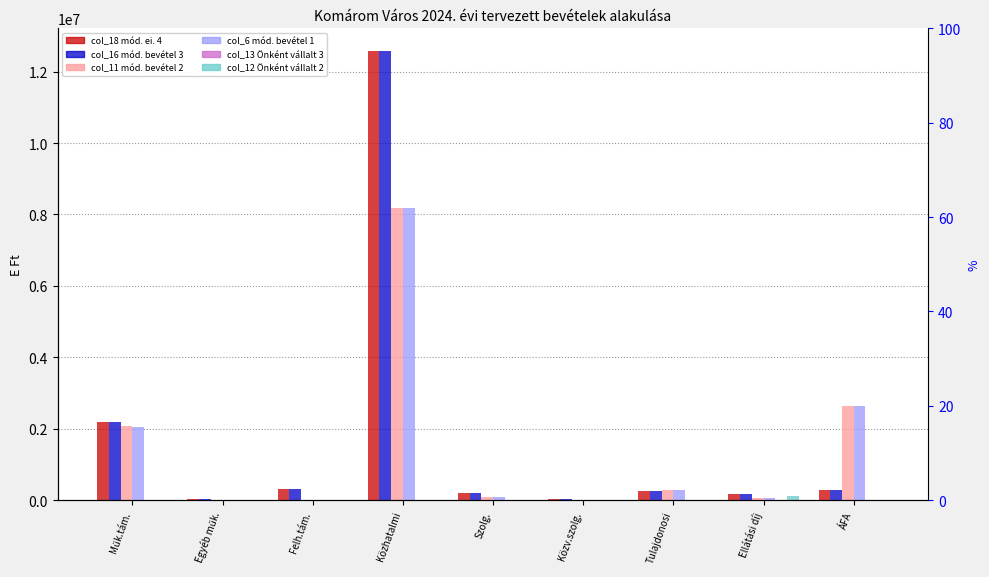

Reading left to right, what are all the values shown in this chart?

col_18 (mód. ei. 4): 2198847	27545	312239	12583298	187306	16393	260214	183310	278311
col_16 (mód. bevétel 3): 2198847	19321	312239	12583298	187306	16393	260214	183310	278311
col_11 (mód. bevétel 2): 2071478	3559	1000	8172525	74674	12923	280048	70214	2636197
col_6 (mód. bevétel 1): 2033626	8164	1000	8172525	74674	6923	280048	70214	2636197
col_13 (Önként 3): 0	8224	0	0	0	0	0	0	0
col_12 (Önként 2): 0	8508	0	0	730	0	0	126728	37